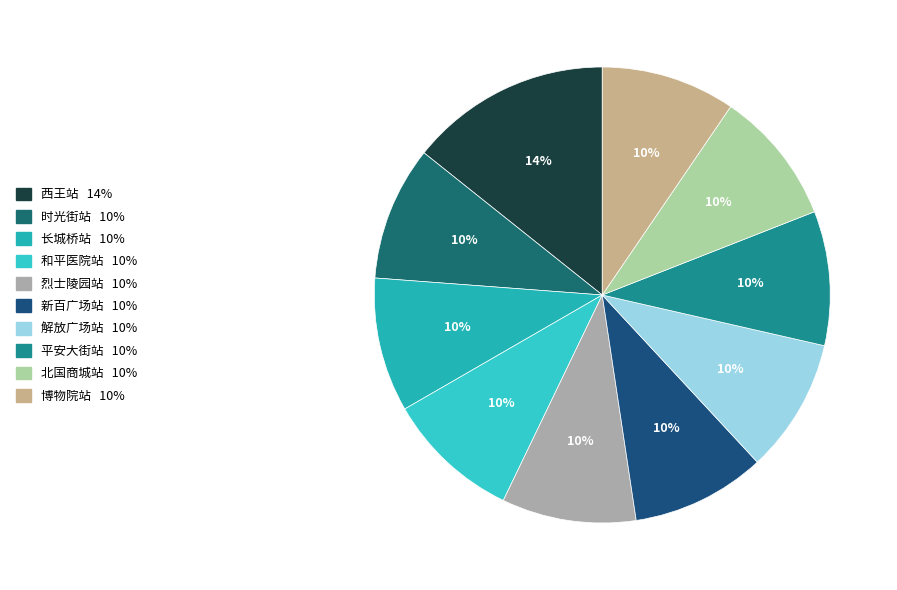

Combined, what portion of the pie is 西王站 and 长城桥站?

23.8%